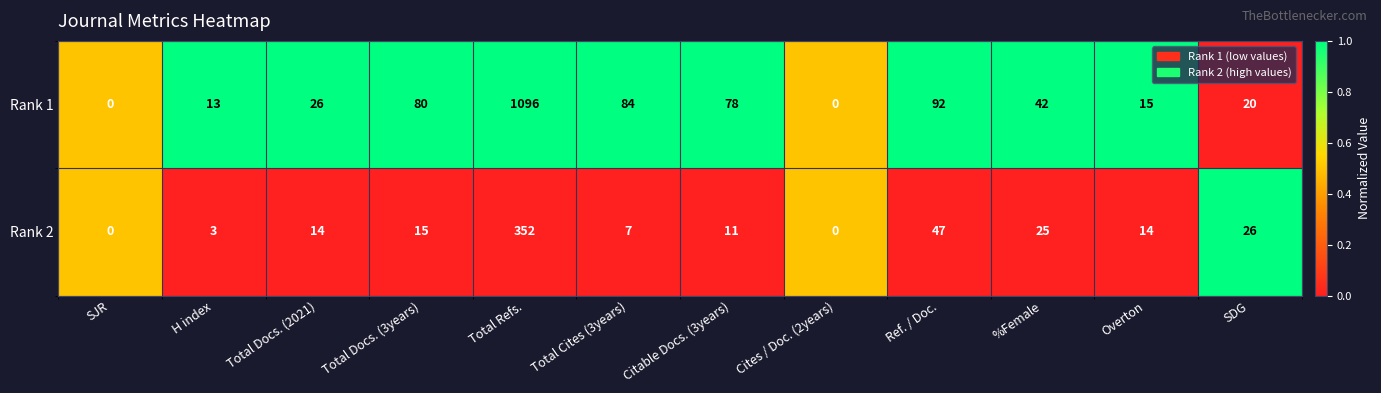

List the series in order of their peak value, lowest first.

Rank 2, Rank 1